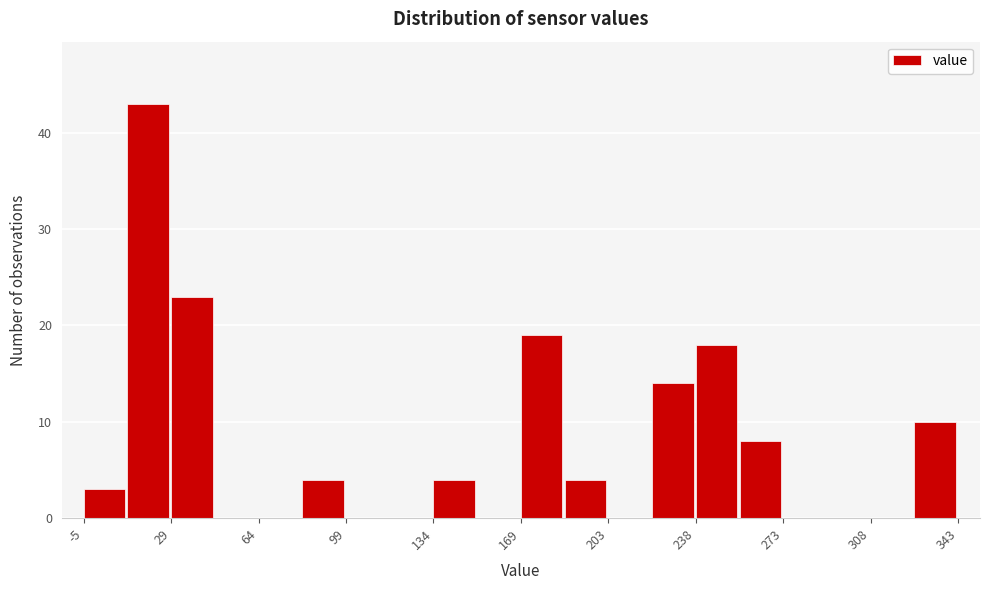

Around what value on the x-axis is the tallest bar? Give the approximate position of its centre, as read against the axis.

20